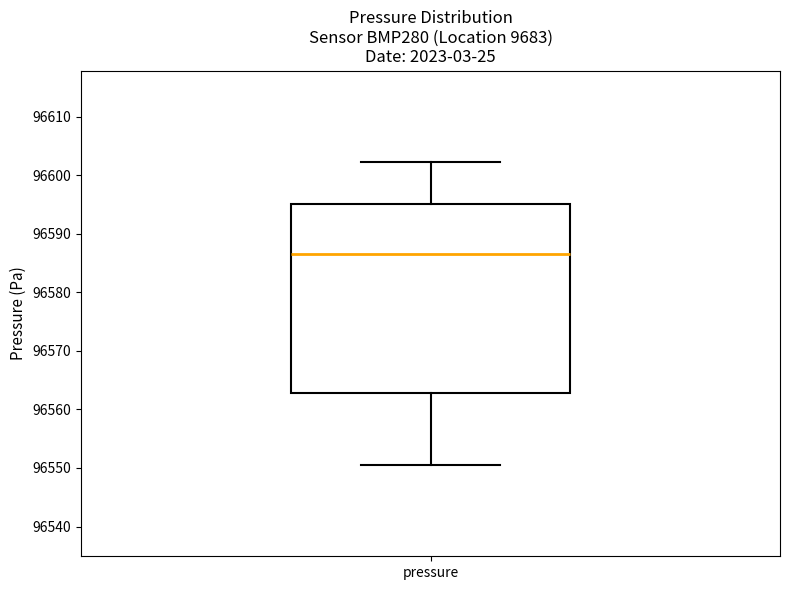

Read this box plot against the y-axis: the position of the median line, the range covered by the box, and the ends of both whiskers. The values are not printed on the chart, so give them approximately, as read against the axis.

median 96586, box 96563 to 96595, whiskers 96550 to 96602